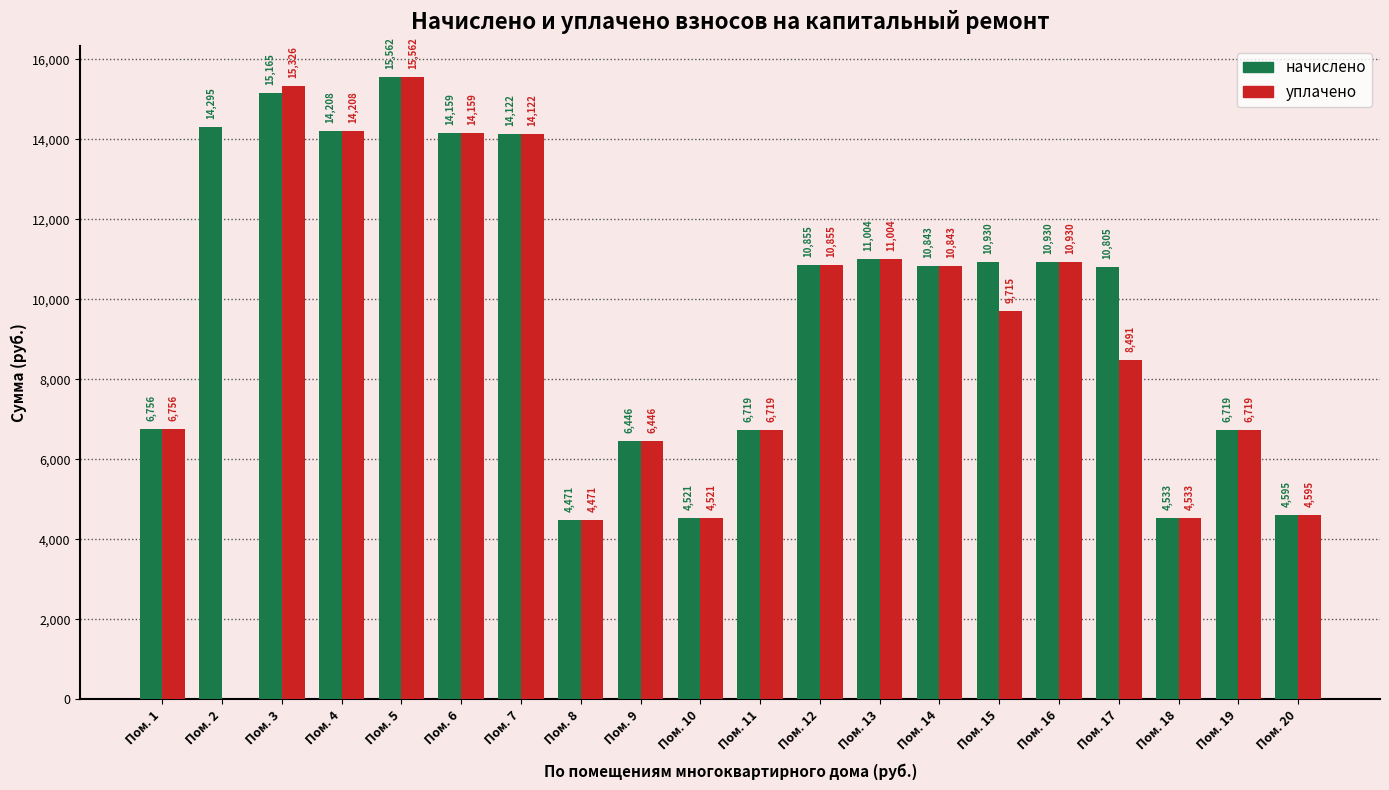

Are the bars grouped side by side (vs. stacked)?

Yes